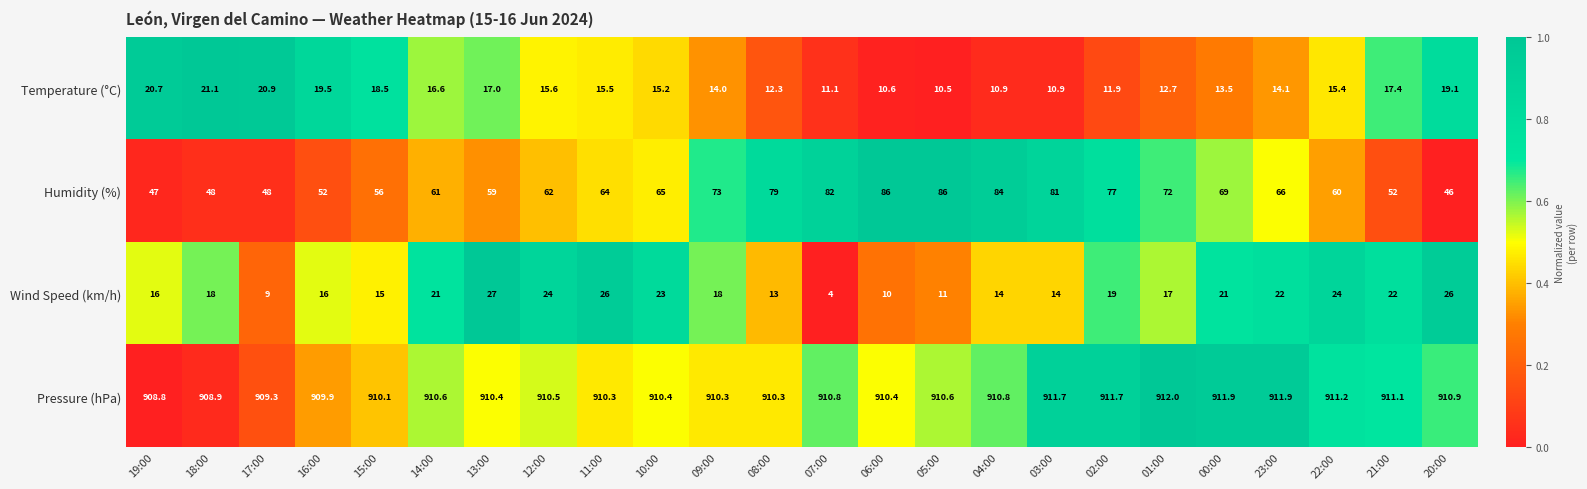

What is the spread (max minus min) of values at 11:00?

894.8